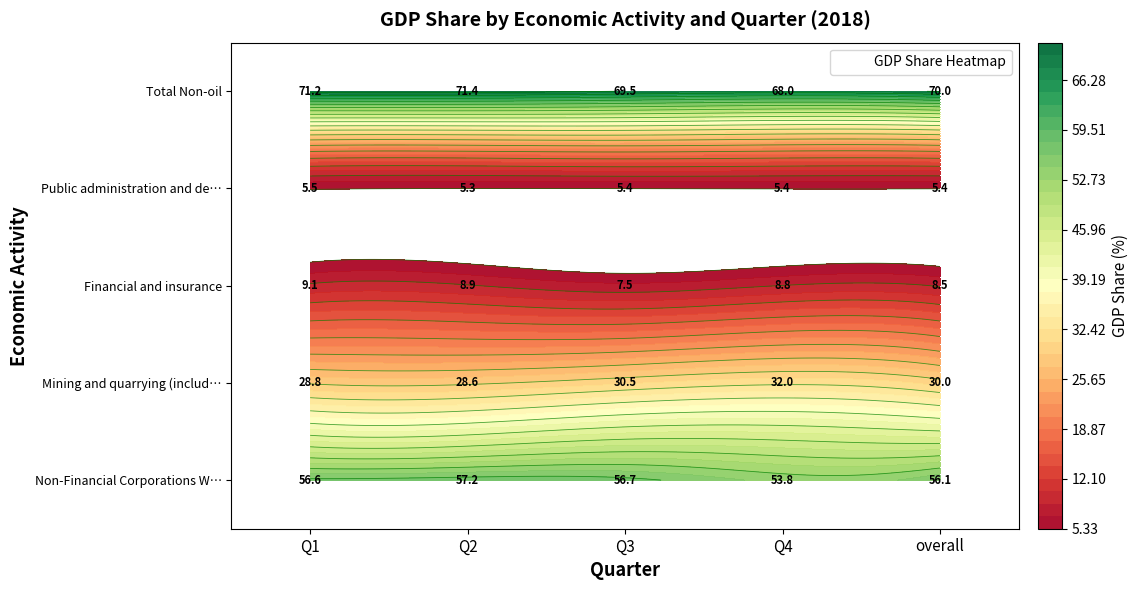

What is the minimum value for Financial and insurance?

7.5